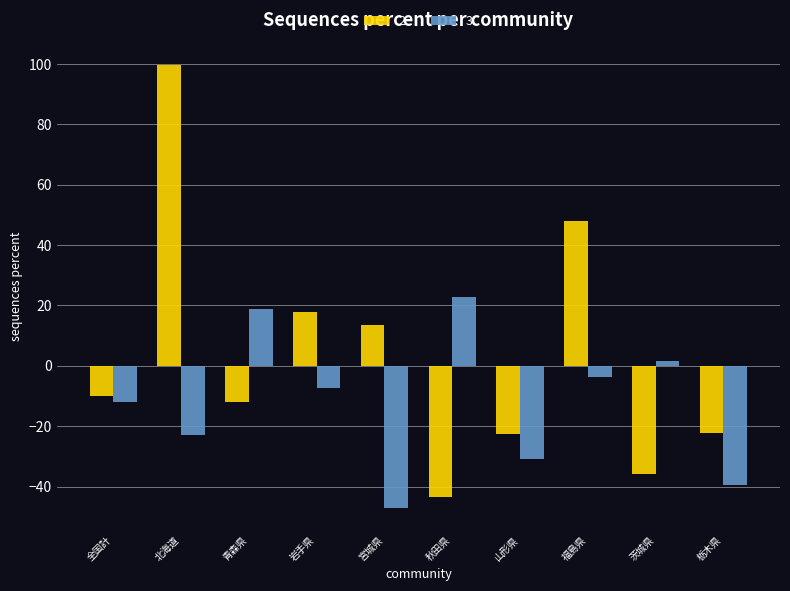

The value of 2 at 茨城県 is -20.3. True or false?

False